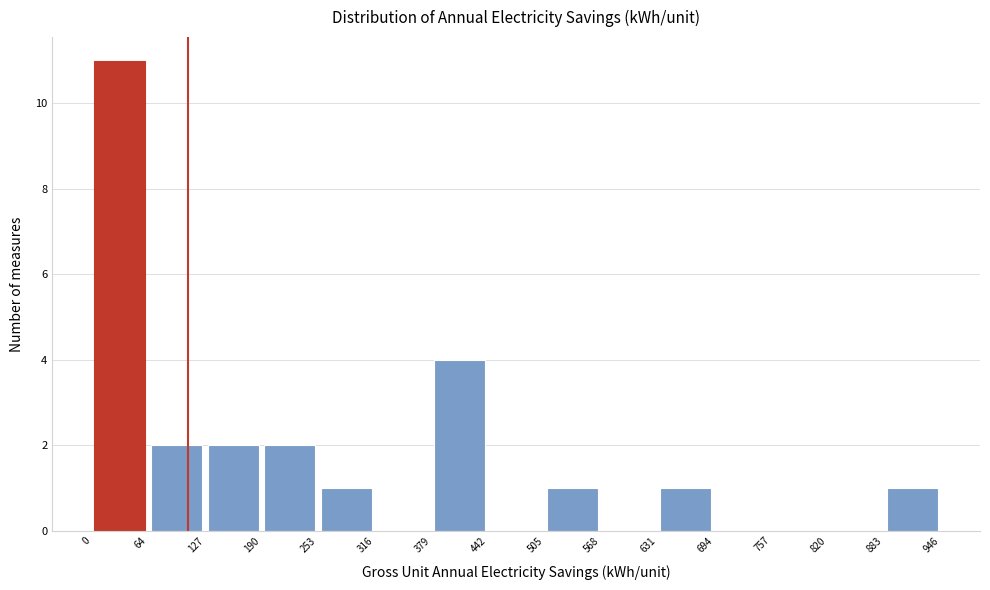

Reading left to right, transcribe this chart: for each bar, give the range it covers on the x-axis and its height. The values are not printed on the chart, so give them approximately, as read against the axis.

0 to 64: 11
64 to 127: 2
127 to 190: 2
190 to 253: 2
253 to 316: 1
316 to 379: 0
379 to 442: 4
442 to 505: 0
505 to 568: 1
568 to 631: 0
631 to 694: 1
694 to 757: 0
757 to 820: 0
820 to 883: 0
883 to 946: 1